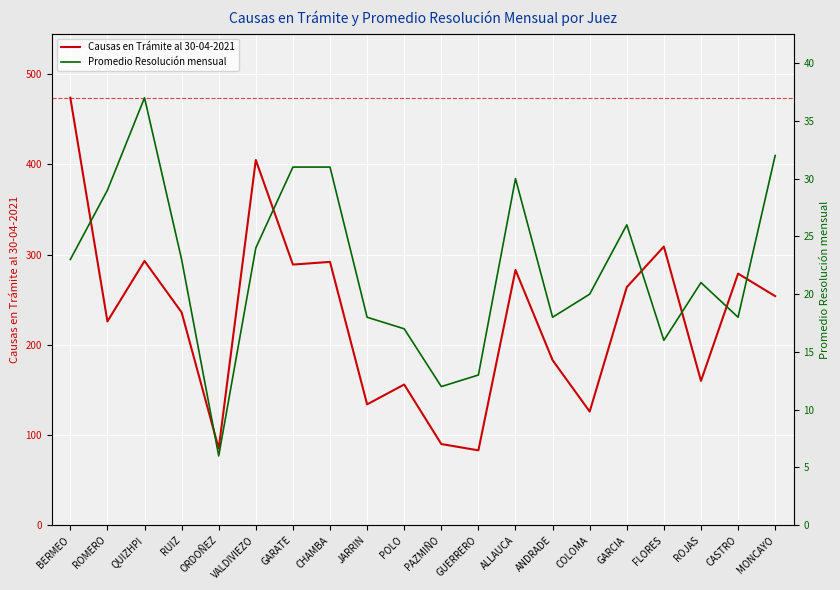

Which series has the widest spread of values?

Causas en Trámite al 30-04-2021